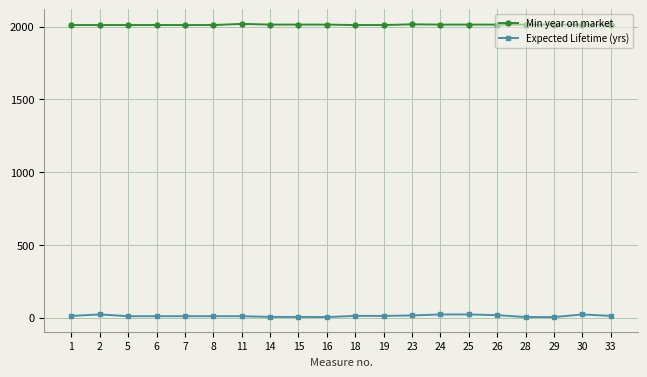

True or false: Expected Lifetime (yrs) and Min year on market cross at least once.

False